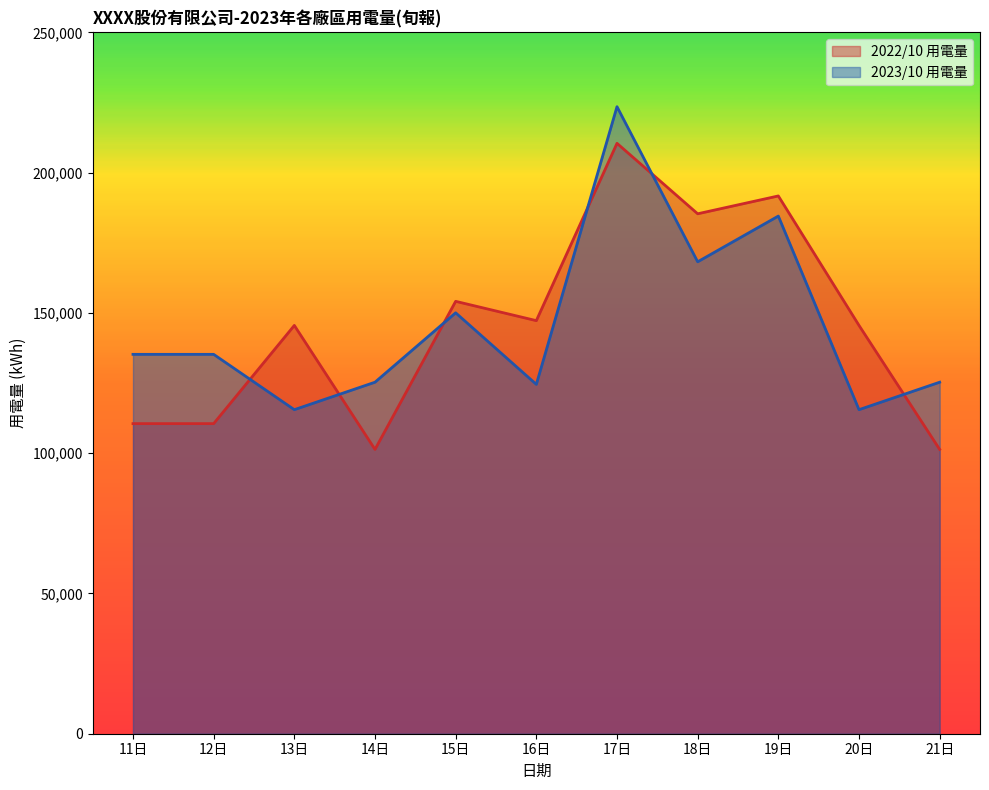

Which series has the largest total across all categories?

2022/10 用電量